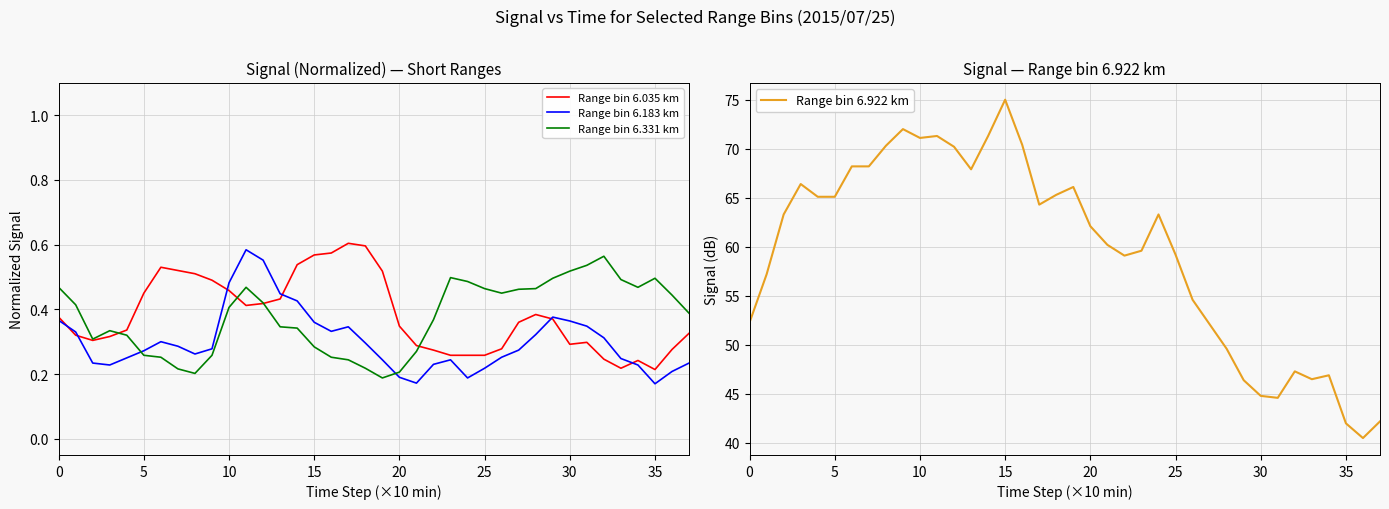

How many series are shown in this chart?

4